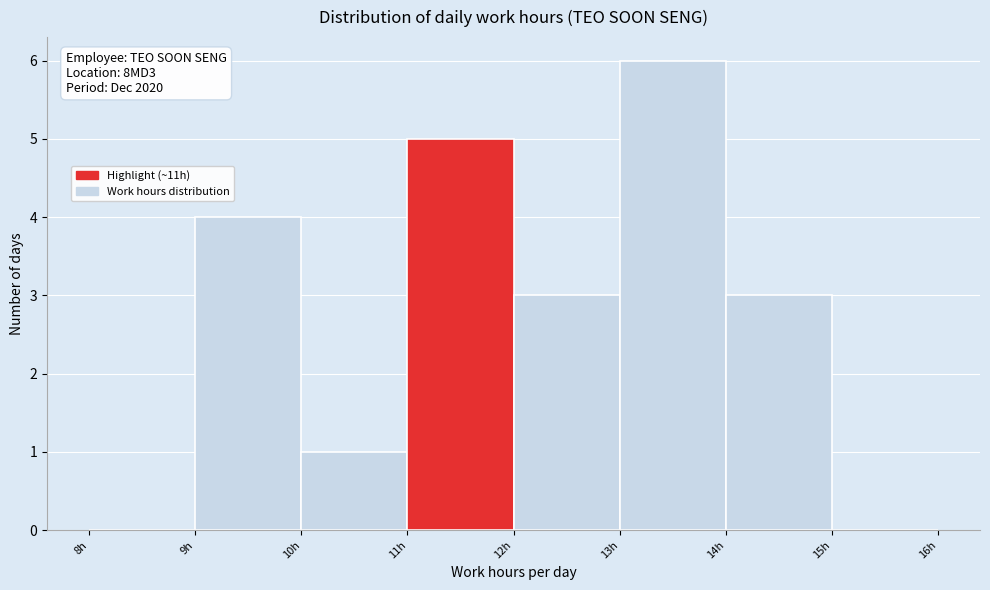

Over which range of the x-axis is the bar tallest?

13 to 14